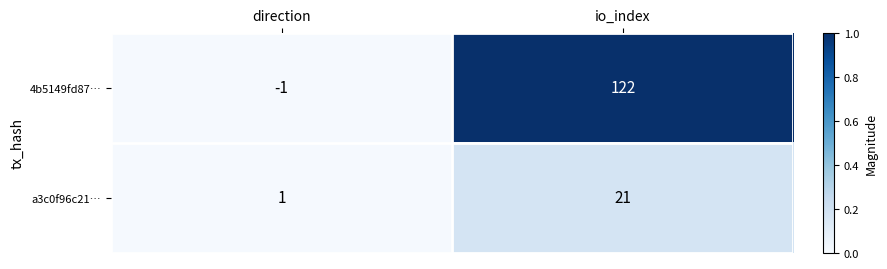

Which series has the widest spread of values?

4b5149fd87…